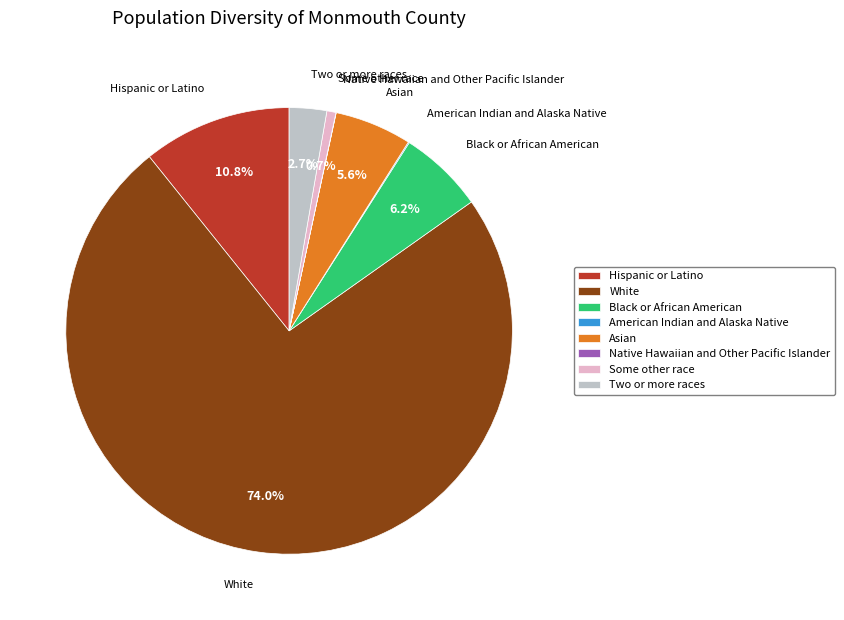

Is there a majority slice in this chart?

Yes